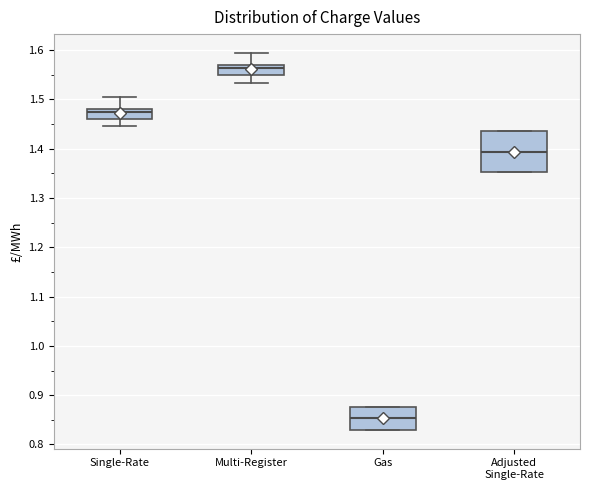

Where is the lower edge of the box for Adjusted Single-Rate on the y-axis? The values are not printed on the chart, so give them approximately, as read against the axis.

1.35